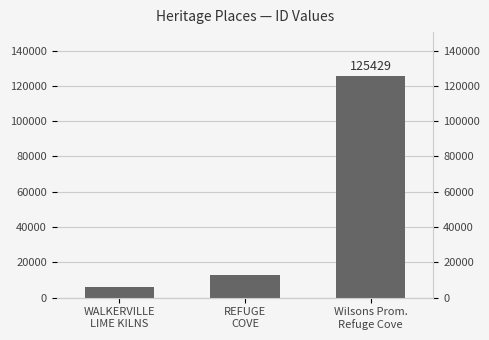

What position from the left is Wilsons Prom.
Refuge Cove?

3